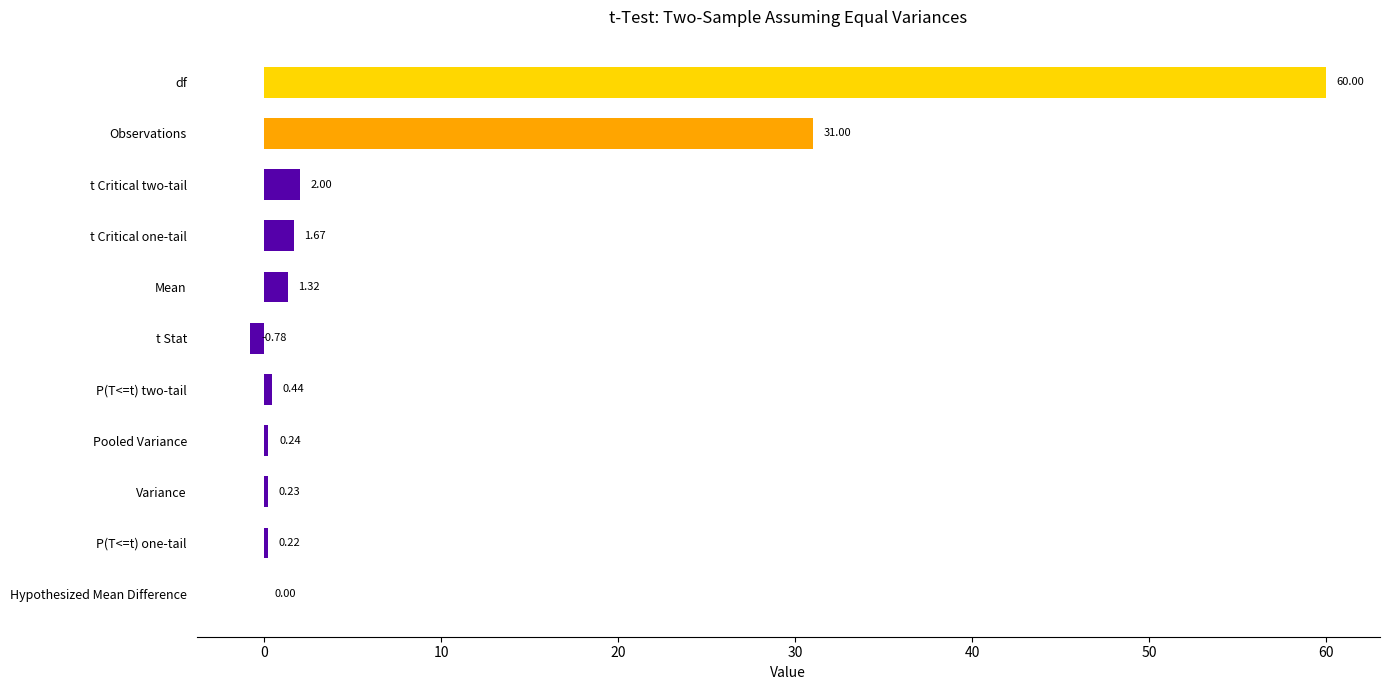

Which label corresponds to the largest value in the chart?

df